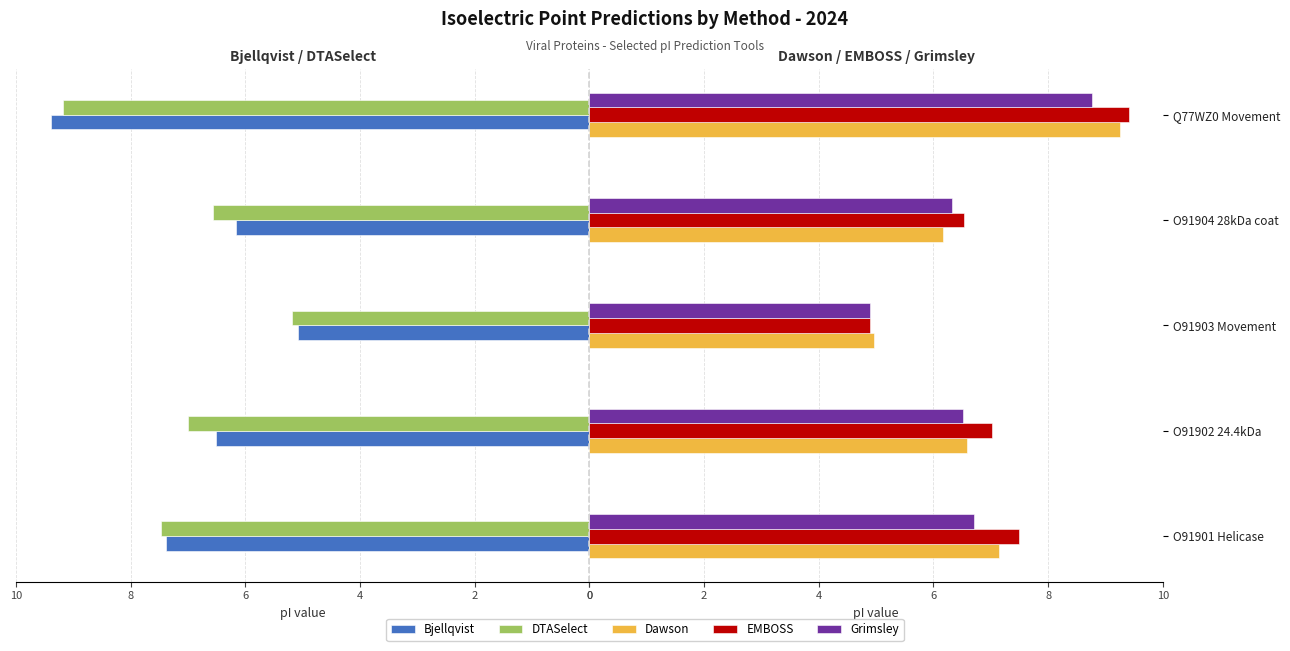

What is the lowest value of the Dawson series?

5.0